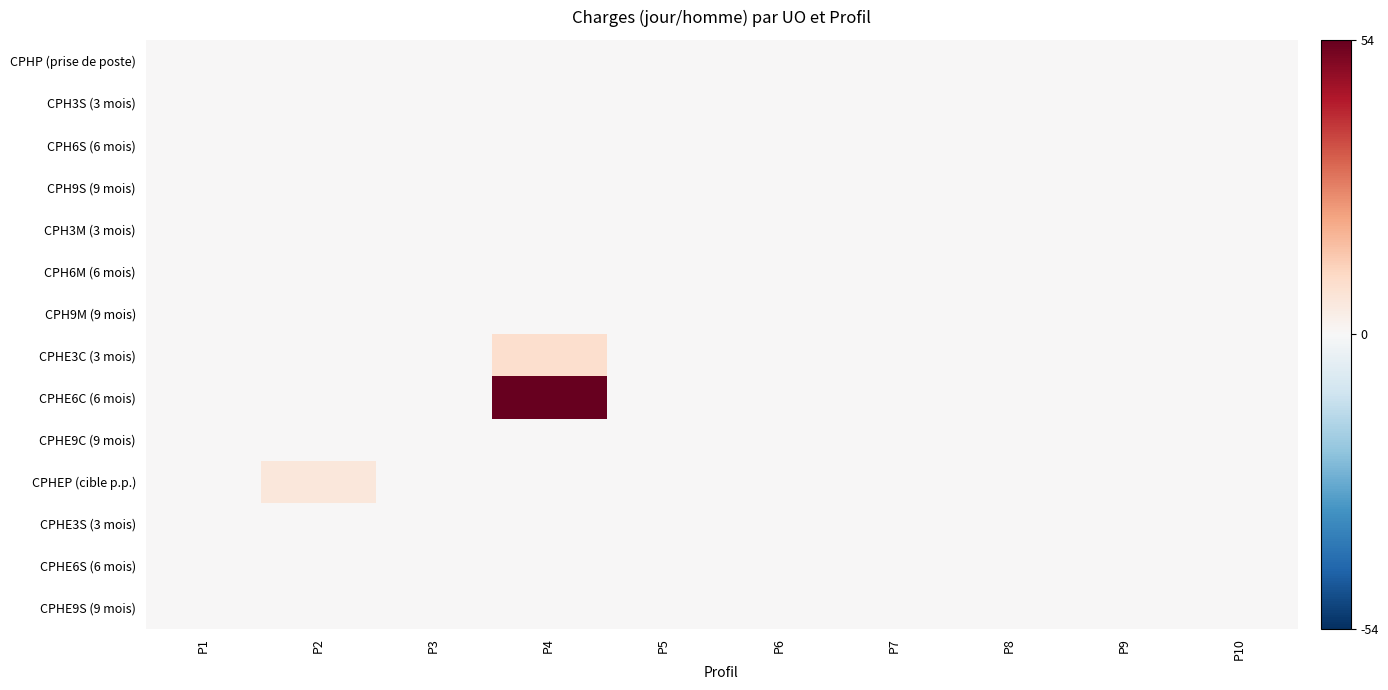

Which has a higher value, P8 or P3?

P8